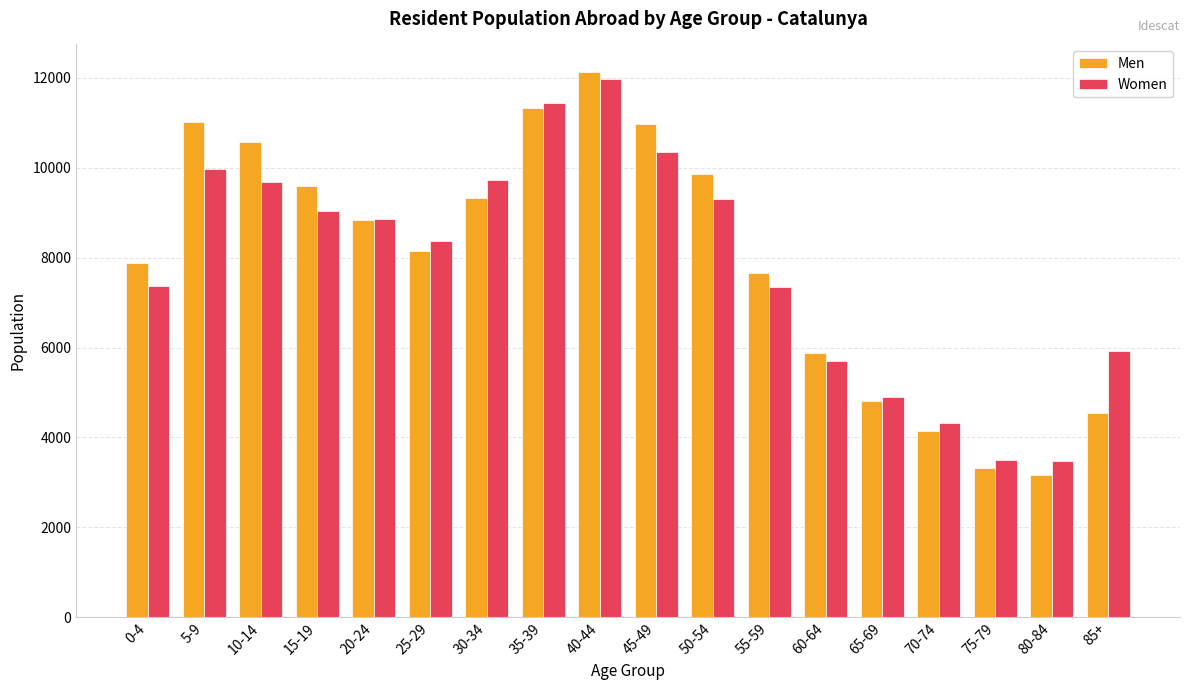

How many data points in Women are less than 8865?

9